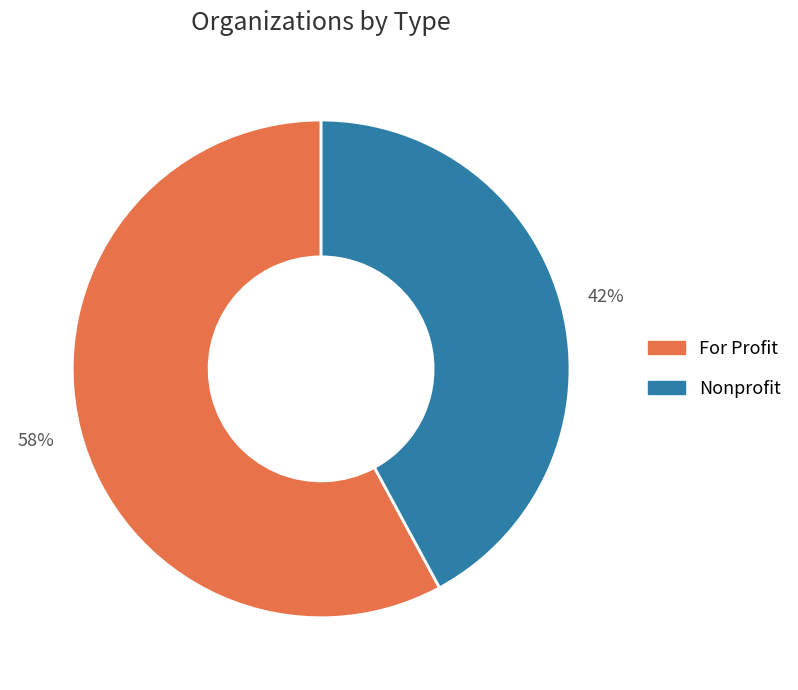

To the nearest percent, what is the difference between the Nonprofit and For Profit slice percentages?

16%